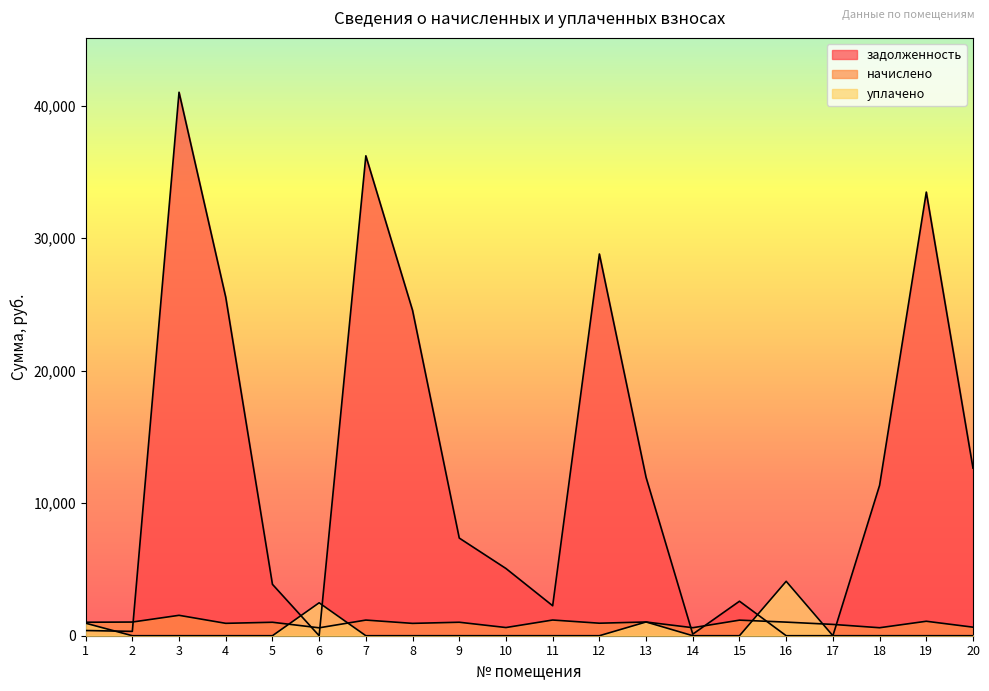

How many interior local peaks does the начислено series have?

8